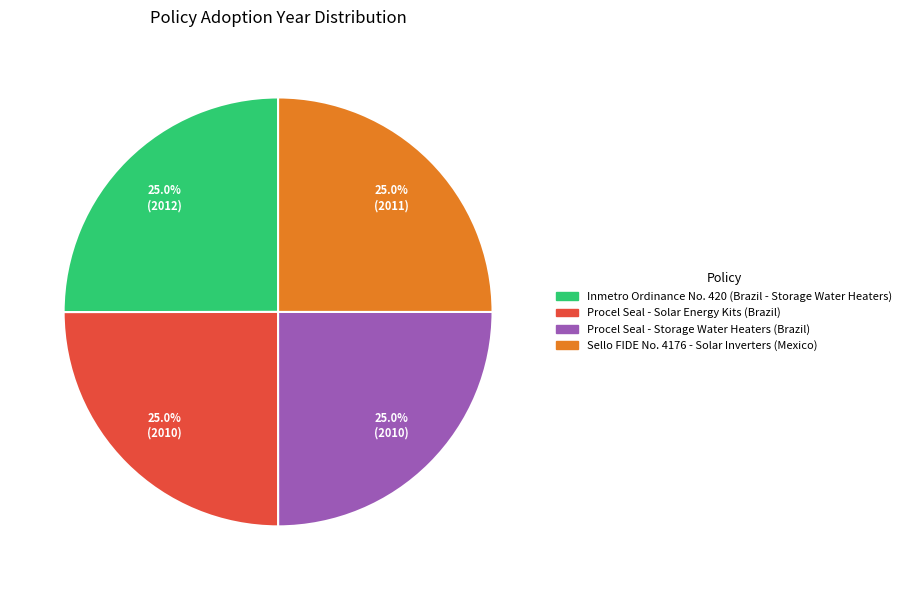

What percentage is the Procel Seal - Storage Water Heaters (Brazil) slice, to the nearest percent?

25%